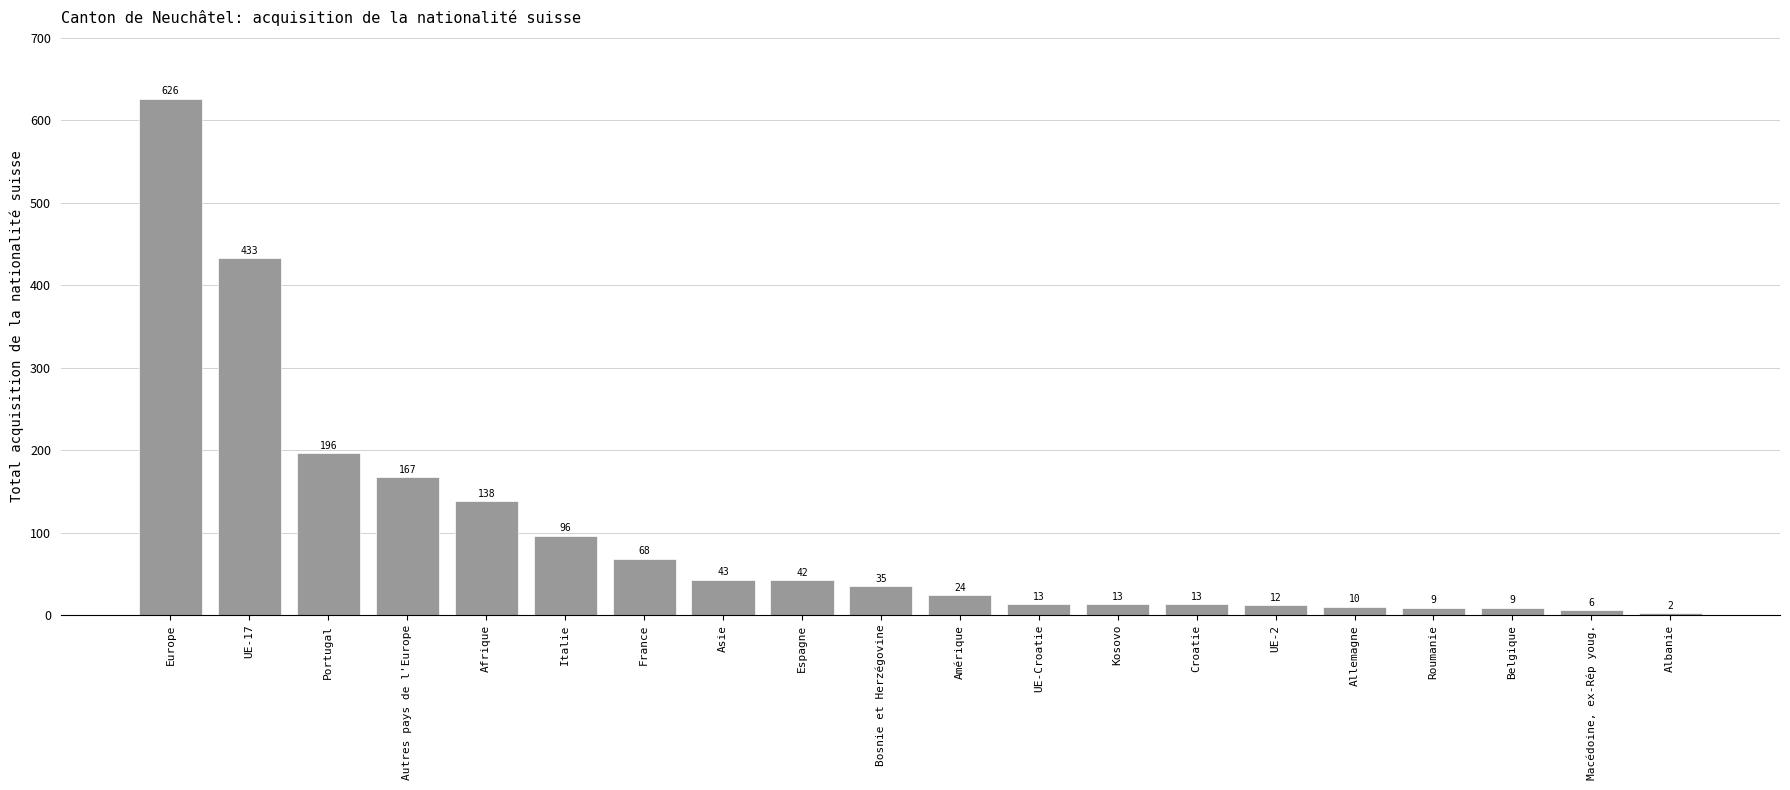

Does the chart contain stacked bars?

No